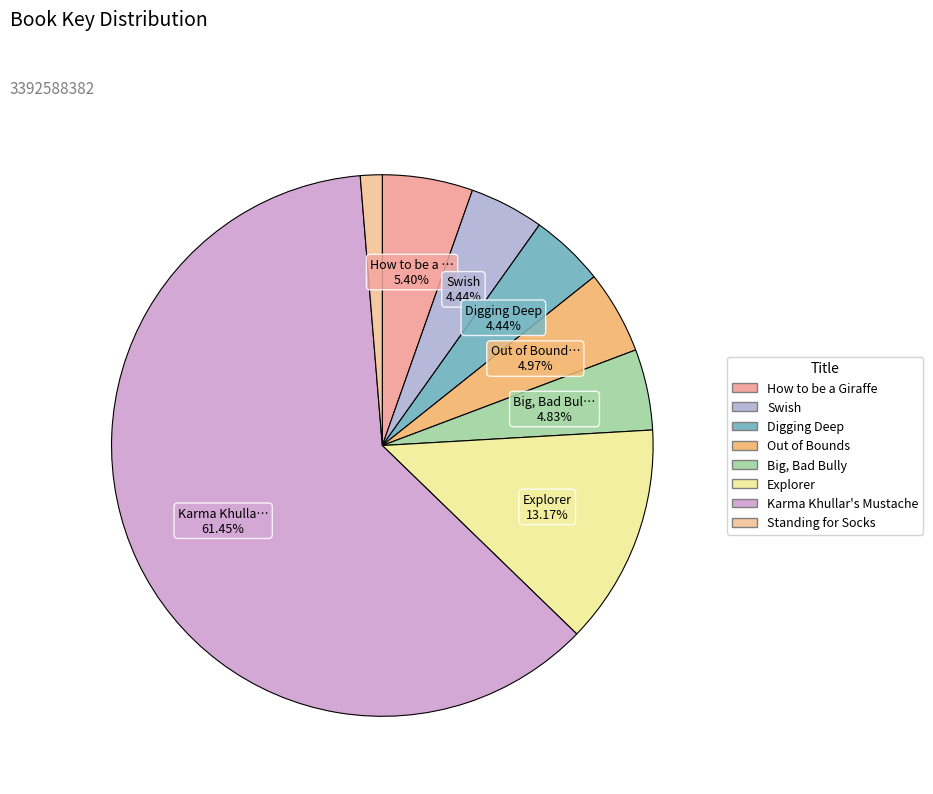

True or false: Out of Bounds accounts for 5% of the total.

True